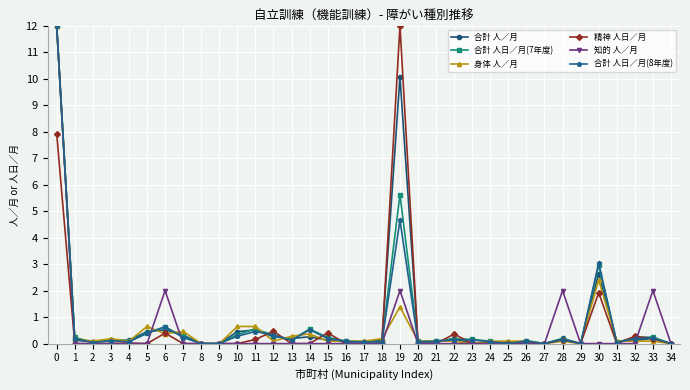

Which series has the largest total across all categories?

合計 人／月